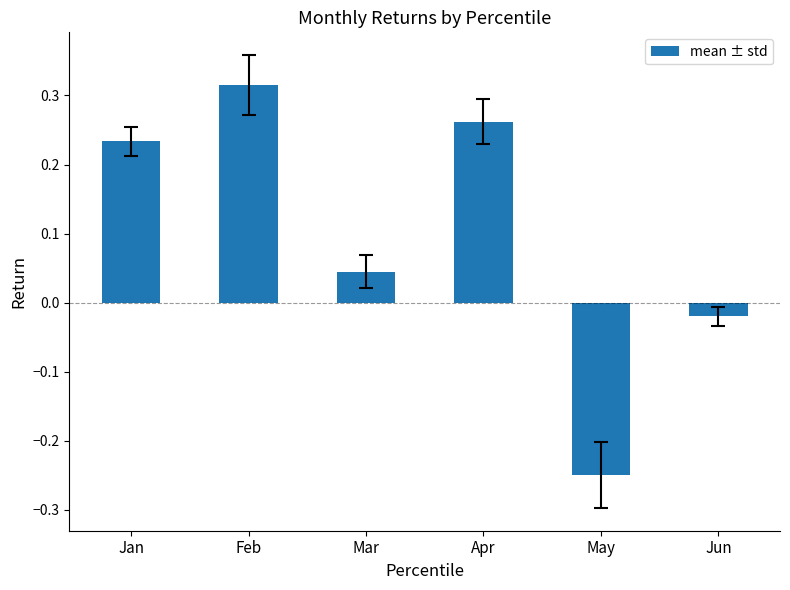

How many series are shown in this chart?

1